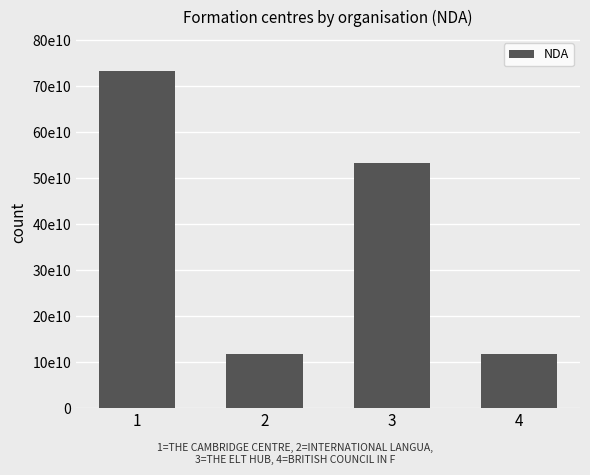

Are the bars horizontal?

No